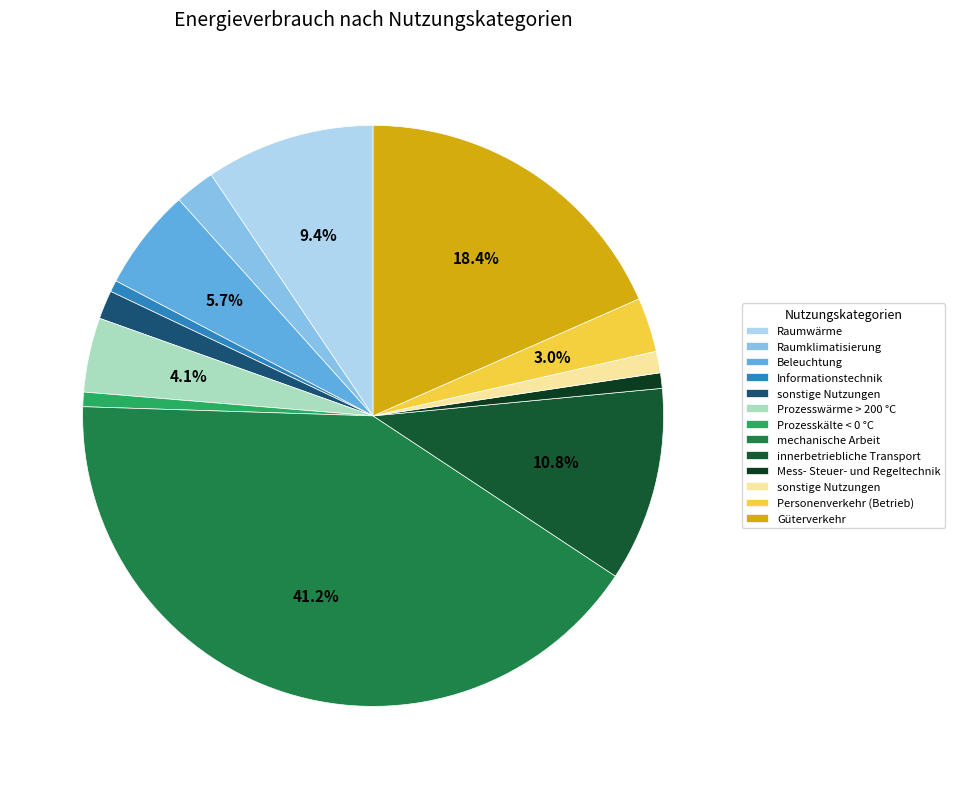

Count the number of slices in the pie.

13